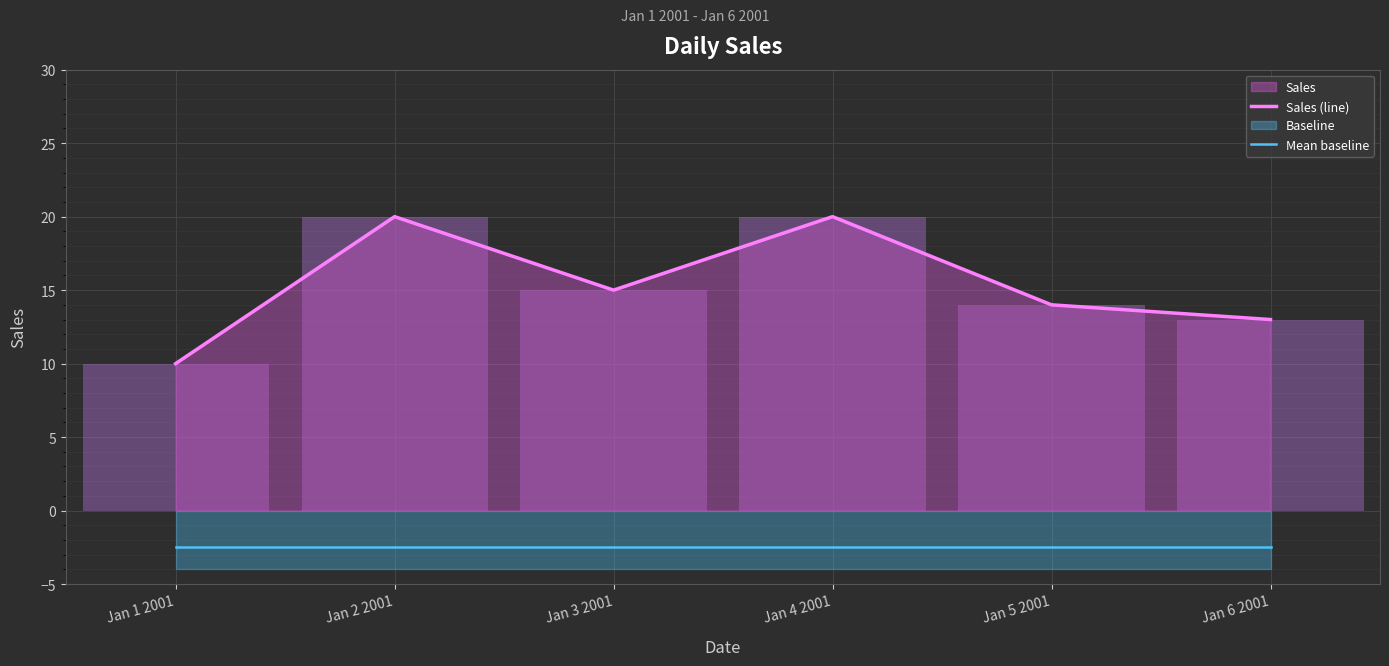

Reading right to left, what are all the values shown in this chart?

Sales (line): Jan 6 2001=13.0	Jan 5 2001=14.0	Jan 4 2001=20.0	Jan 3 2001=15.0	Jan 2 2001=20.0	Jan 1 2001=10.0
Mean baseline: Jan 6 2001=-2.5	Jan 5 2001=-2.5	Jan 4 2001=-2.5	Jan 3 2001=-2.5	Jan 2 2001=-2.5	Jan 1 2001=-2.5